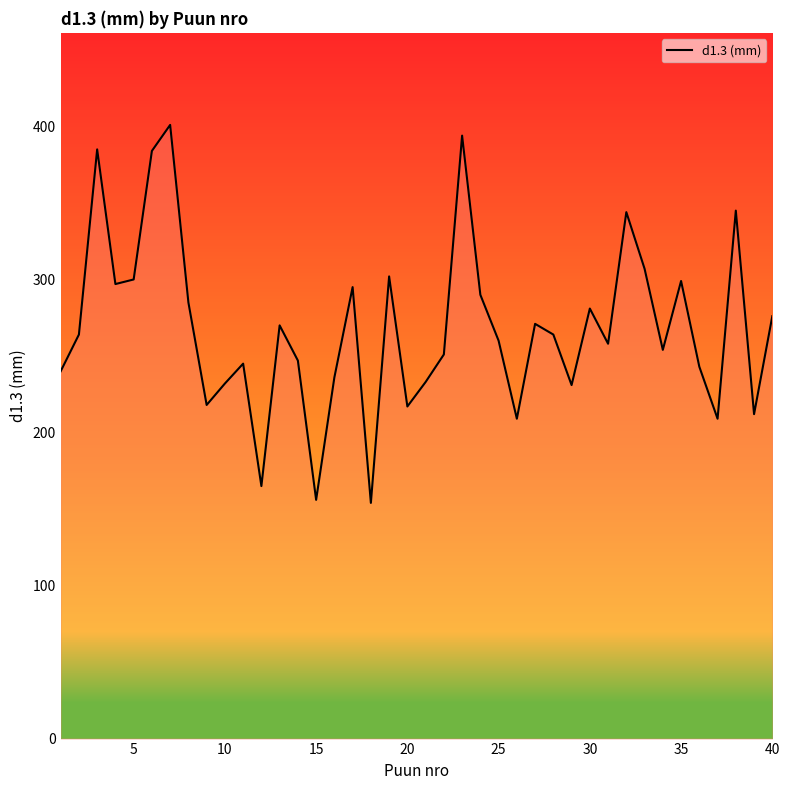

What is the minimum value shown in the chart?

154